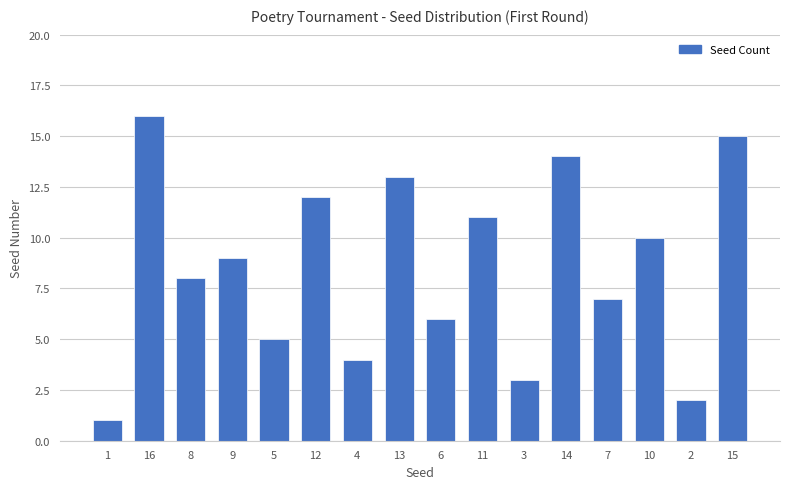

Which category has the lowest value across all series?

1